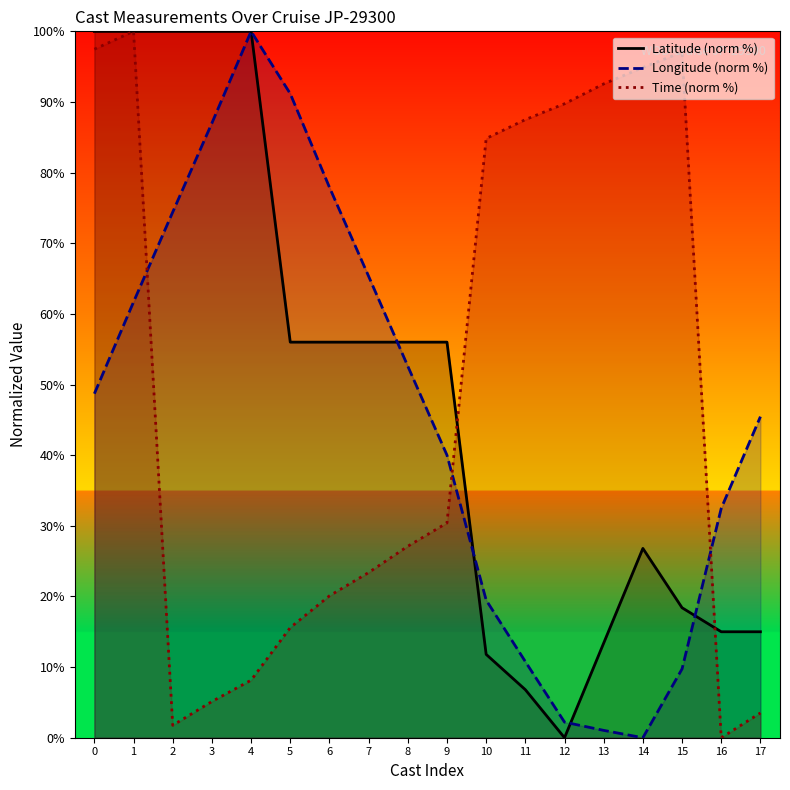

After their last crossing, which series has the higher values: Longitude (norm %) or Time (norm %)?

Longitude (norm %)